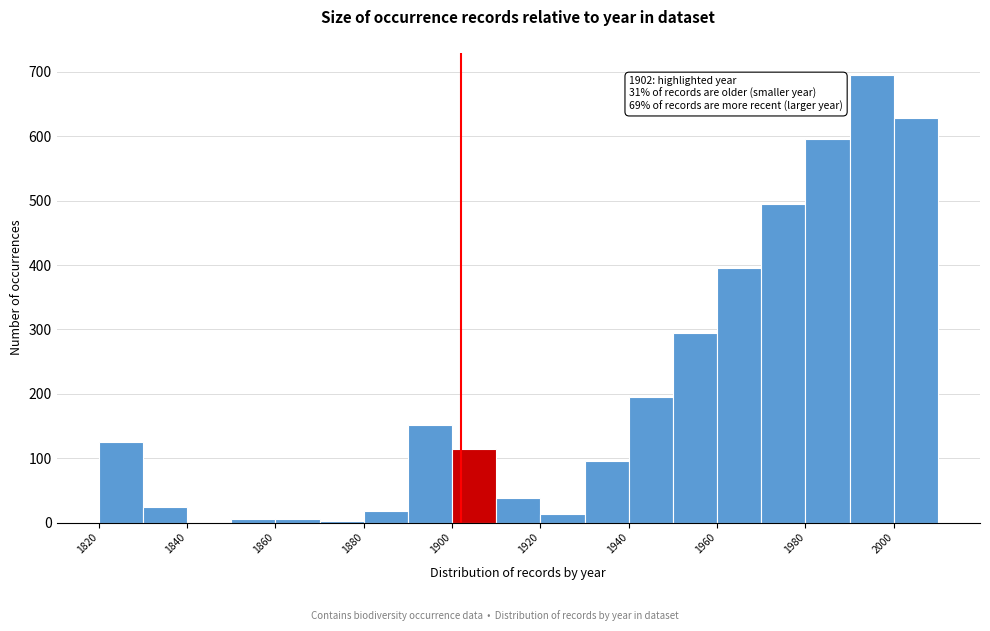

Which range on the x-axis has the tallest bar?

1990 to 2000